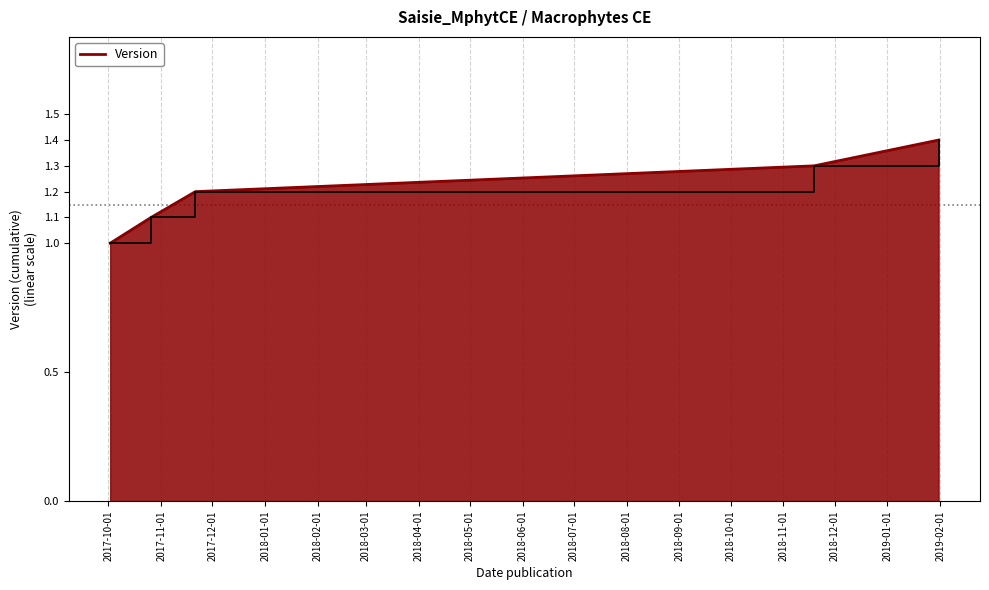

What is the greatest value displayed?

1.4